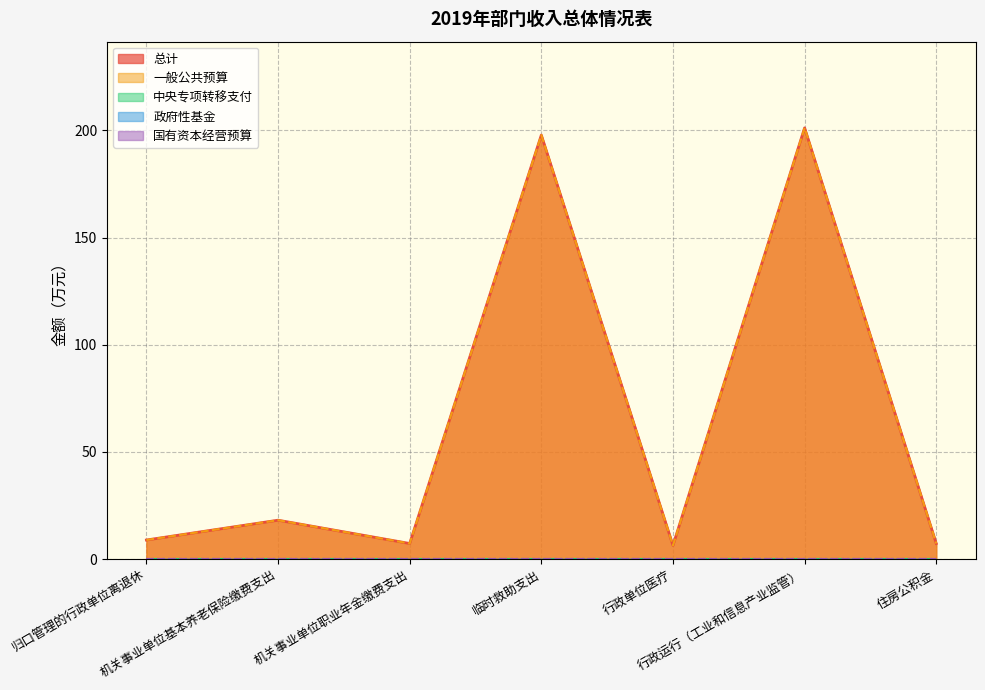

The 总计 series shows 18.1 at 机关事业单位基本养老保险缴费支出. True or false?

True